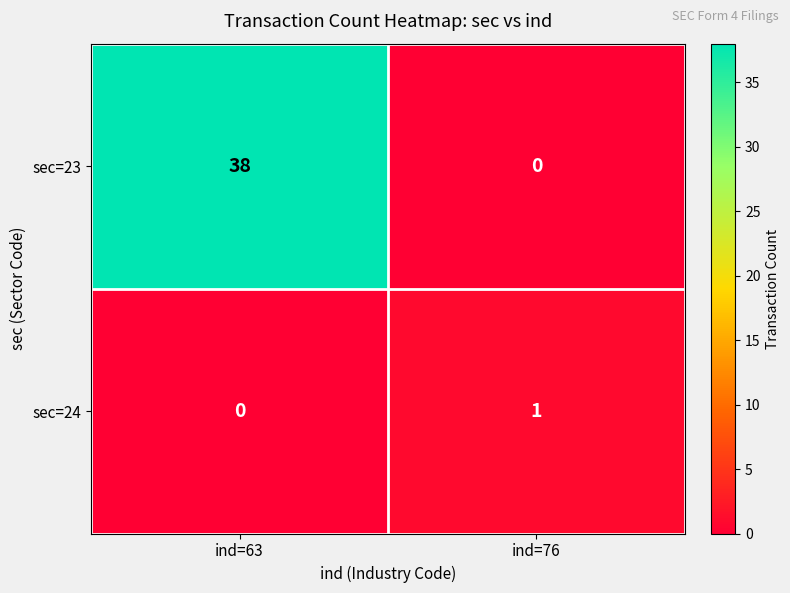

What is the difference between the highest and lowest values at ind=76?

1